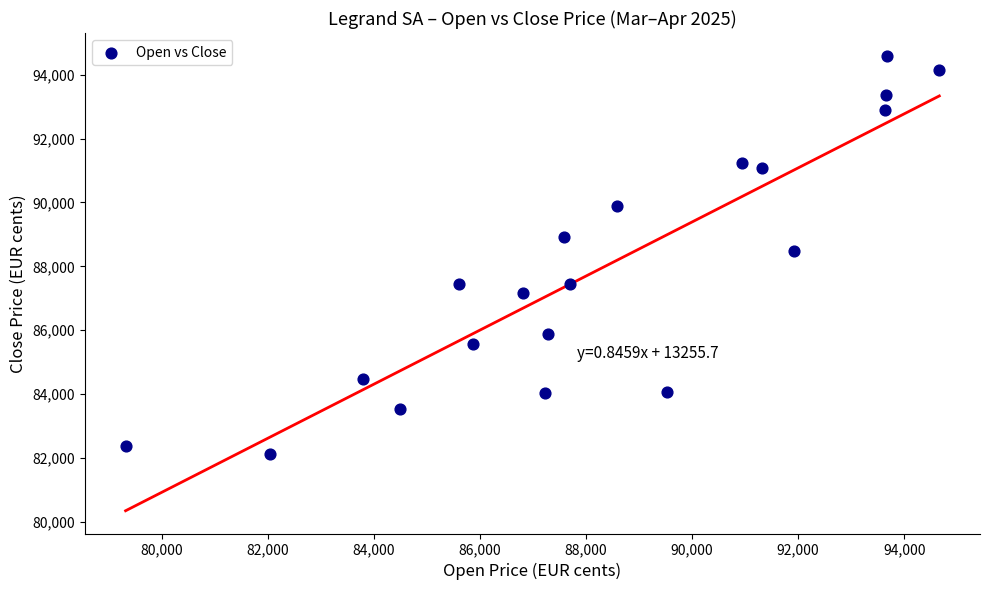

What is the range of Y values (max minus min)?

12457